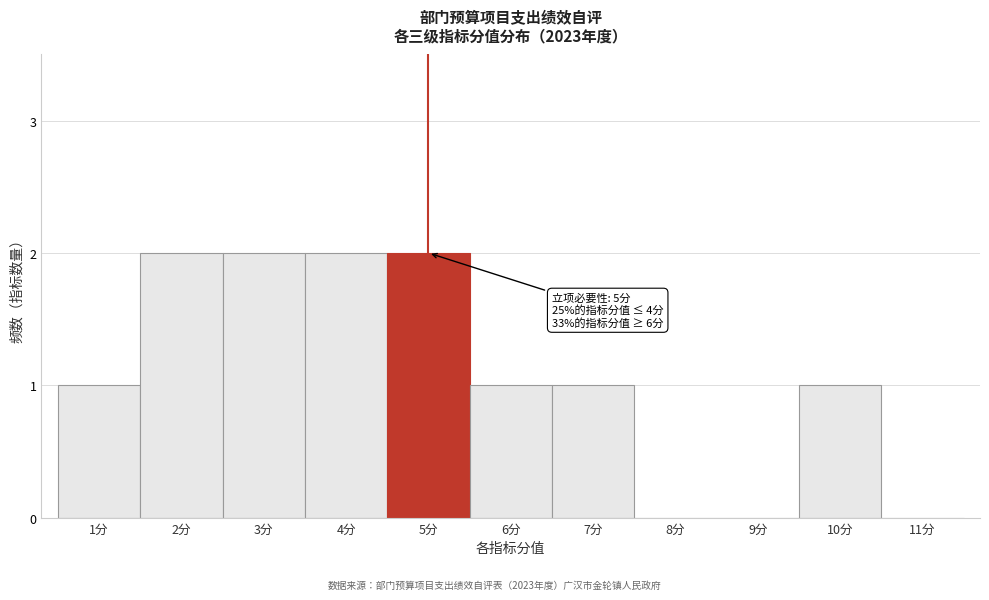

Reading left to right, extract all data points from this chart.

1分=1	2分=2	3分=2	4分=2	5分=2	6分=1	7分=1	8分=0	9分=0	10分=1	11分=0